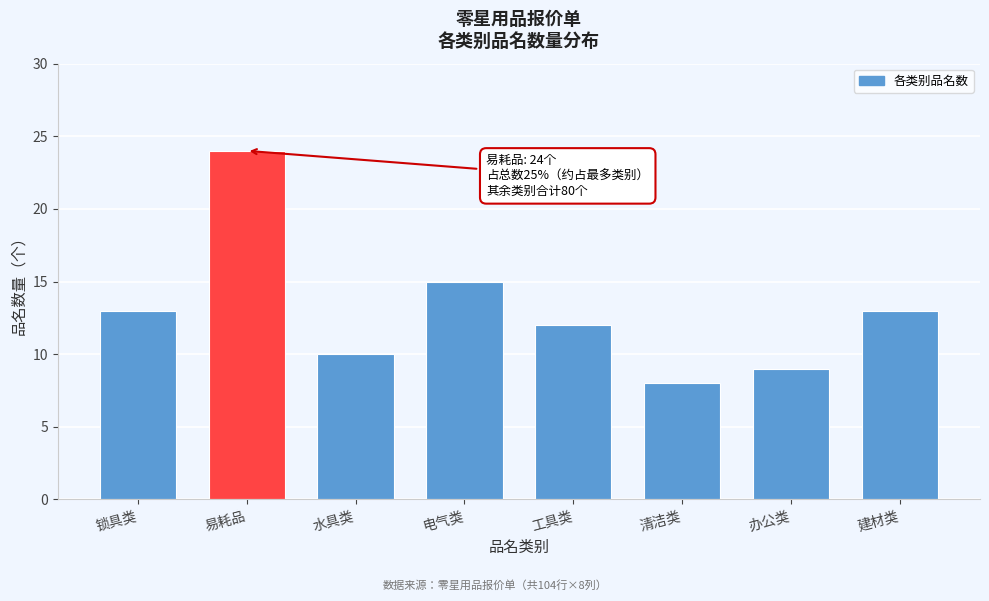

Reading left to right, extract all data points from this chart.

13	24	10	15	12	8	9	13